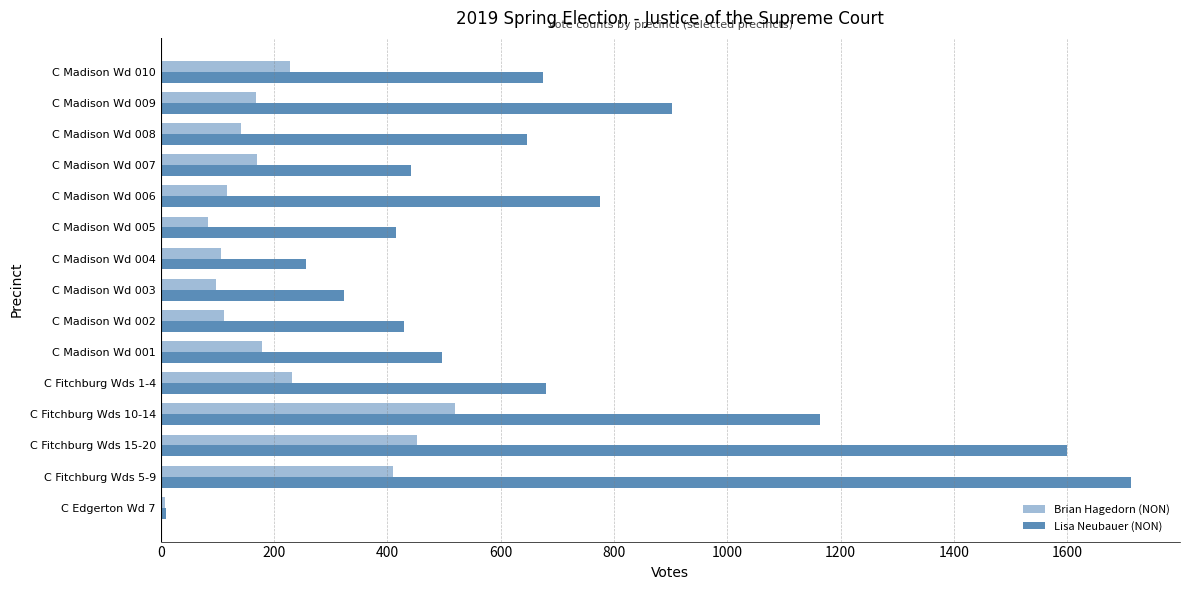

At which label is Lisa Neubauer (NON) closest to 861?

C Madison Wd 009